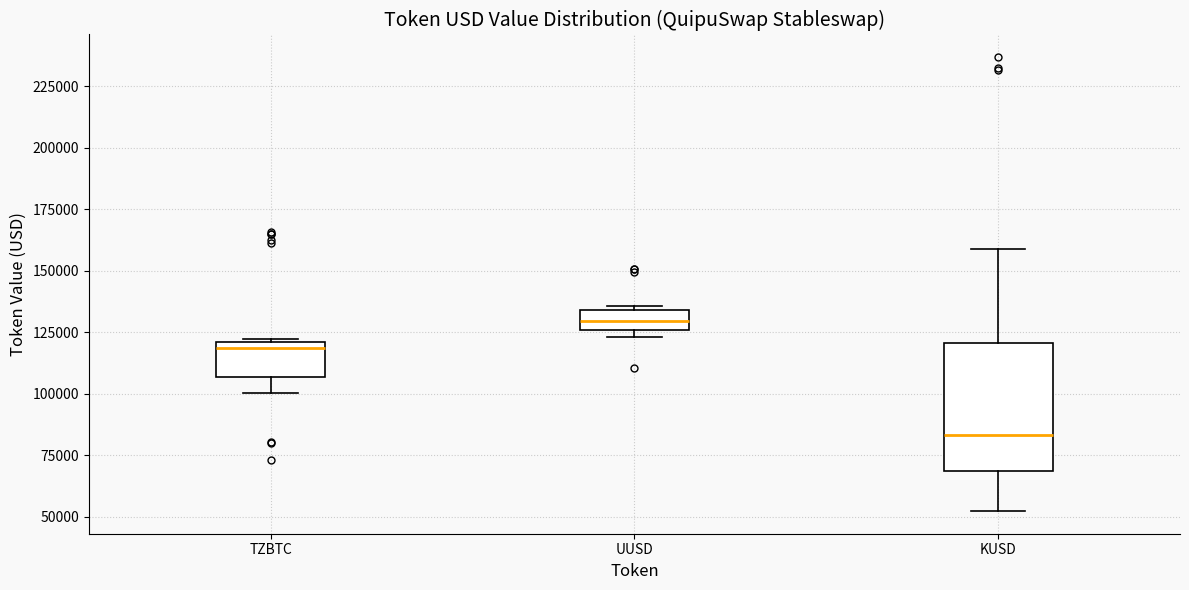

Which box has the lowest median line?

KUSD